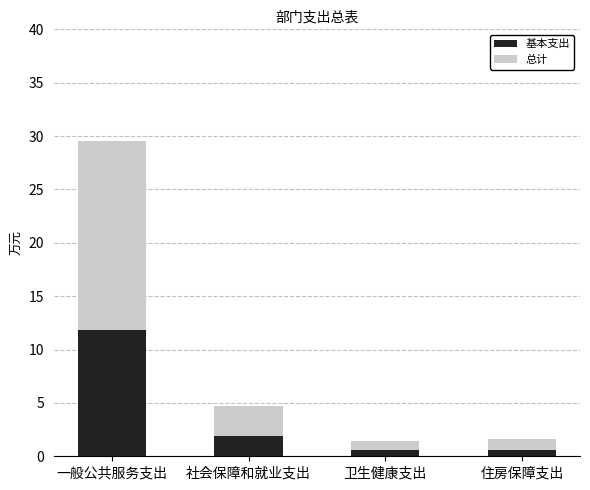

The value of 基本支出 at 一般公共服务支出 is 17.5. True or false?

False